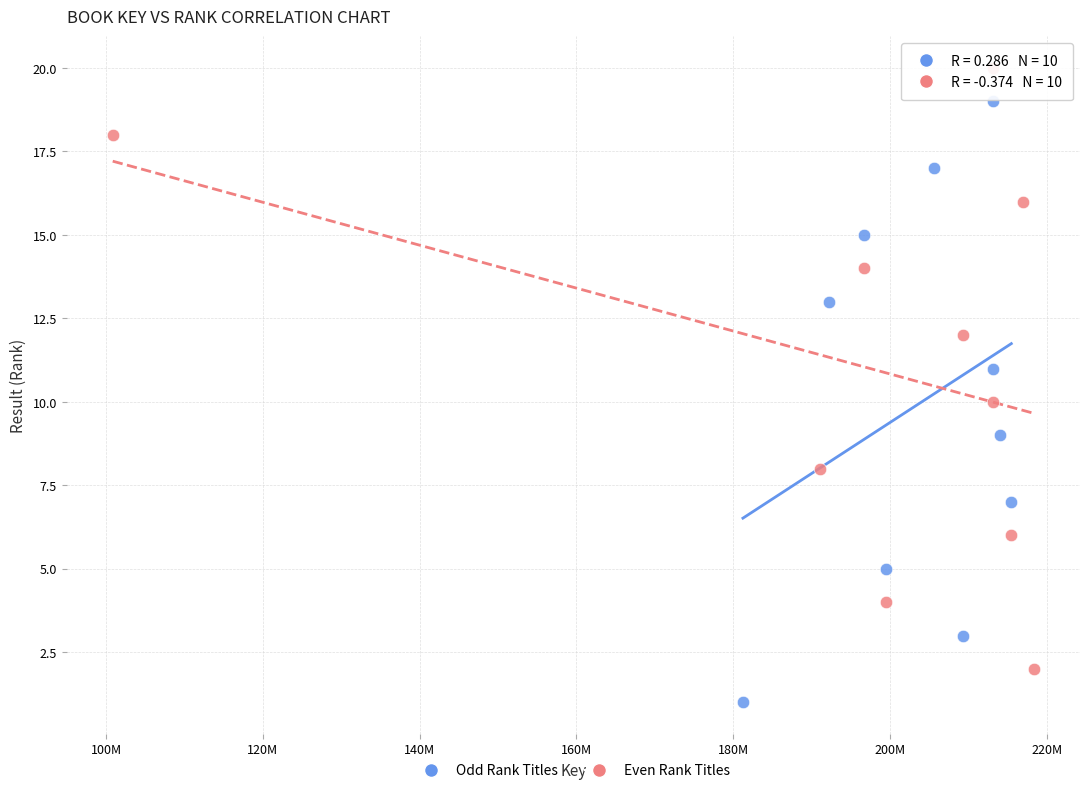

What are all the series names shown in the legend?

Odd Rank Titles, Even Rank Titles